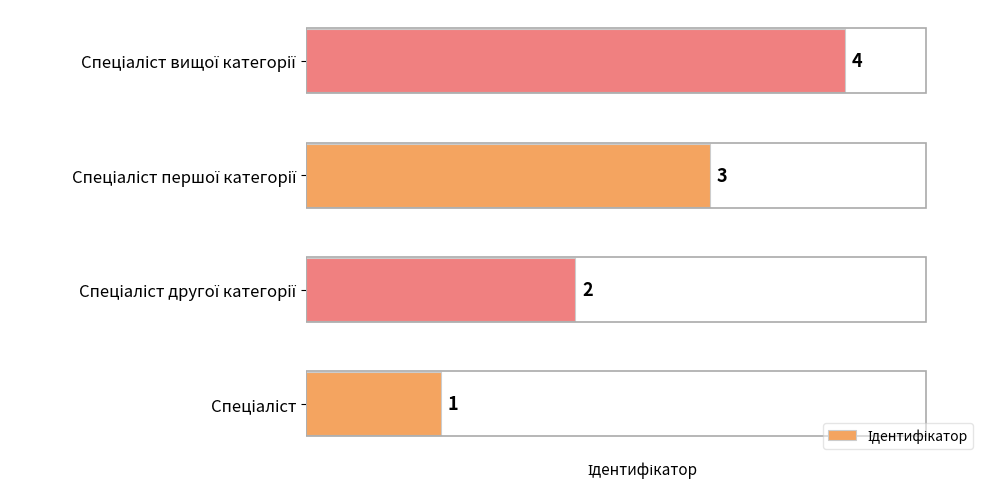

What is the greatest value displayed?

4